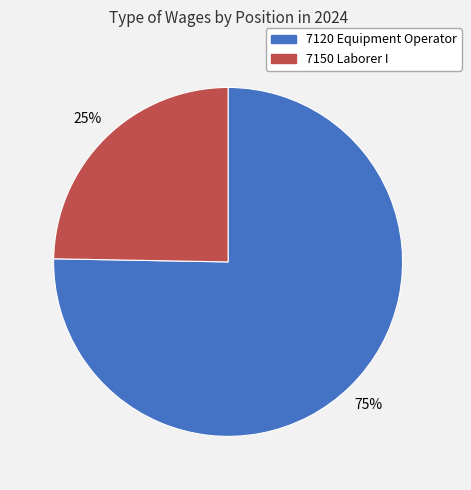

Is there any slice that represents more than half of the pie?

Yes